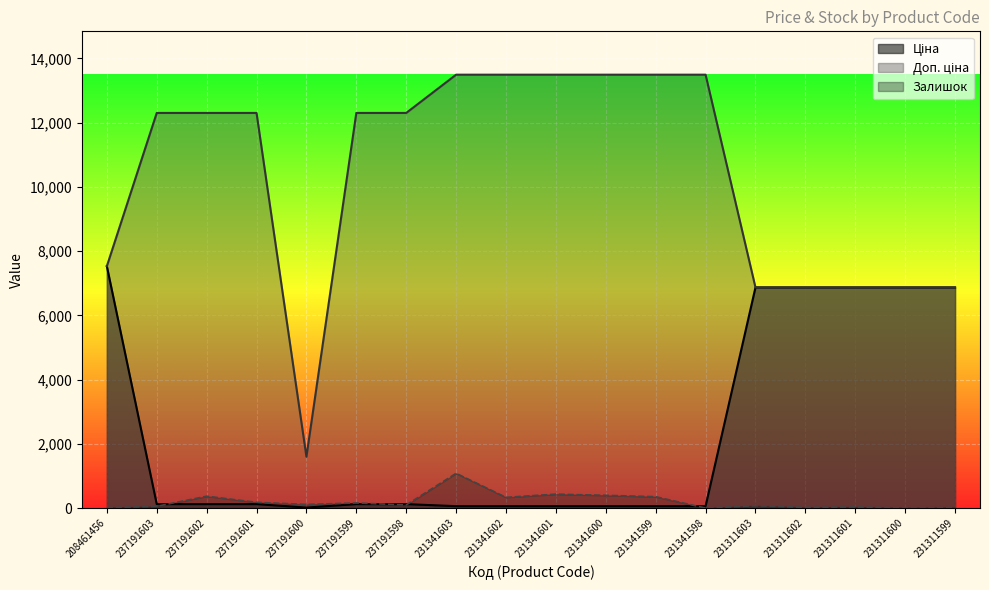

In Залишок, how many points are higher than both neighbors (excluding endpoints)?

6